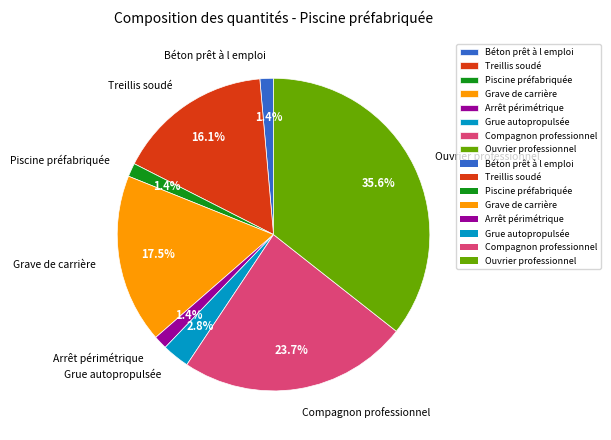

What is the ratio of the value at Grue autopropulsée to the value at Arrêt périmétrique?

2.0